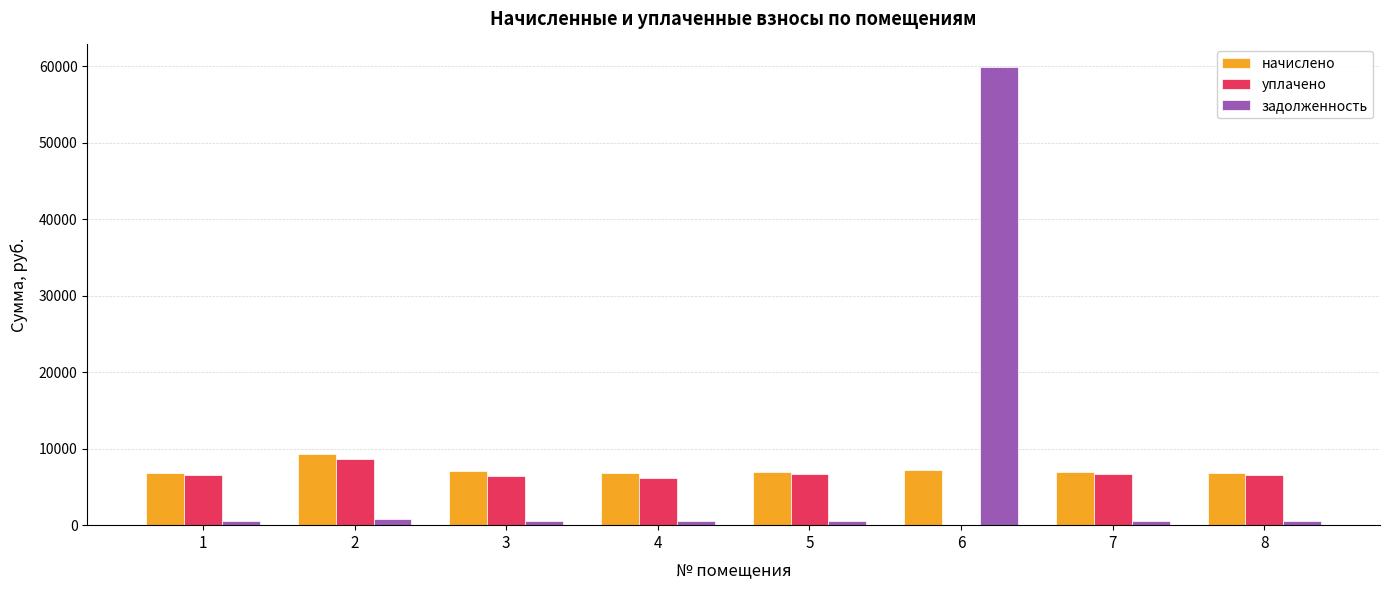

What is the sum of all начислено values?

57956.3